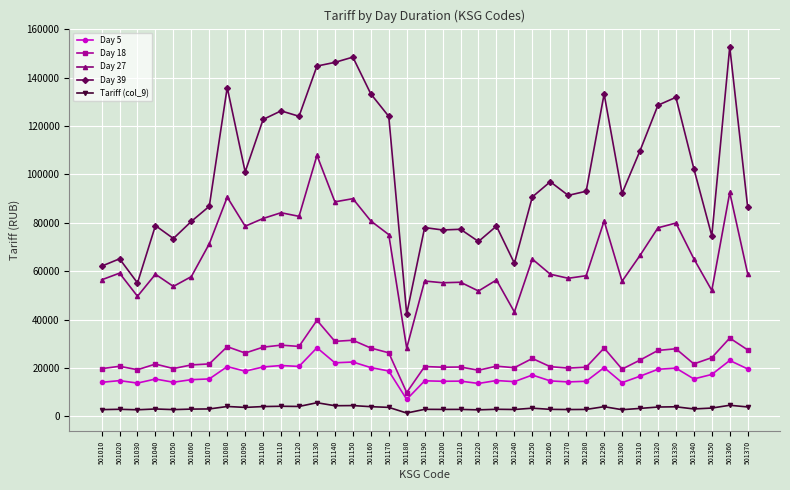

What are all the series names shown in the legend?

Day 5, Day 18, Day 27, Day 39, Tariff (col_9)